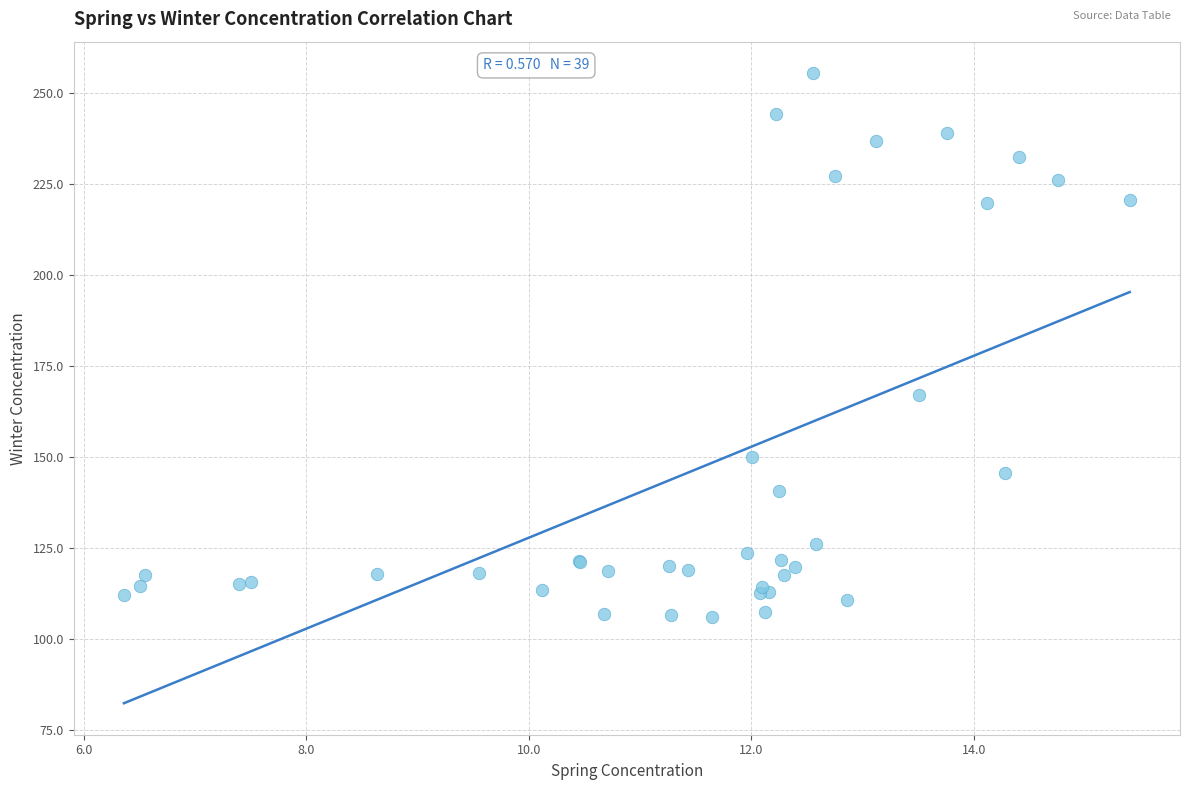

What Y value in the scatter plot is closest to 180?

167.2